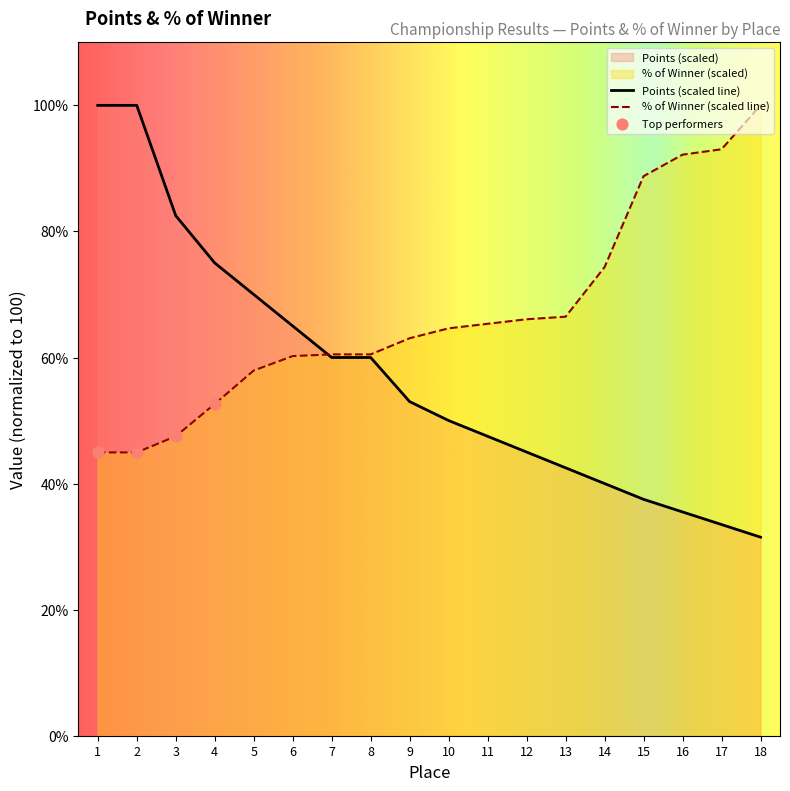

What is the total value across all series at 6?

125.2